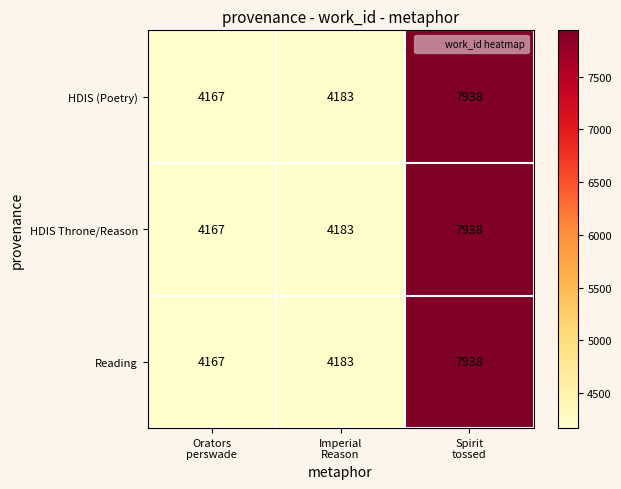

What is the lowest value of the HDIS (Poetry) series?

4167